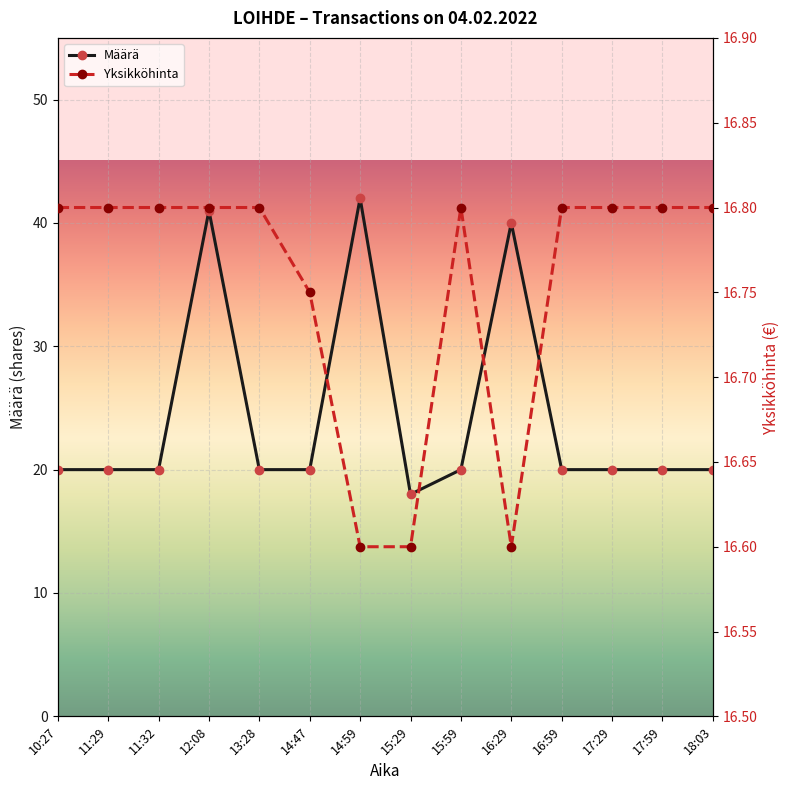

True or false: Yksikköhinta and Määrä intersect in this chart.

False